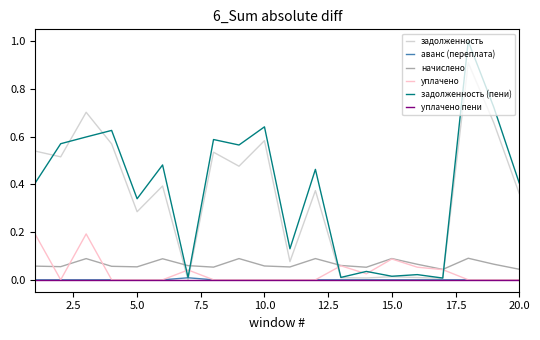

The value of начислено at 15.0 is 0.0. True or false?

False